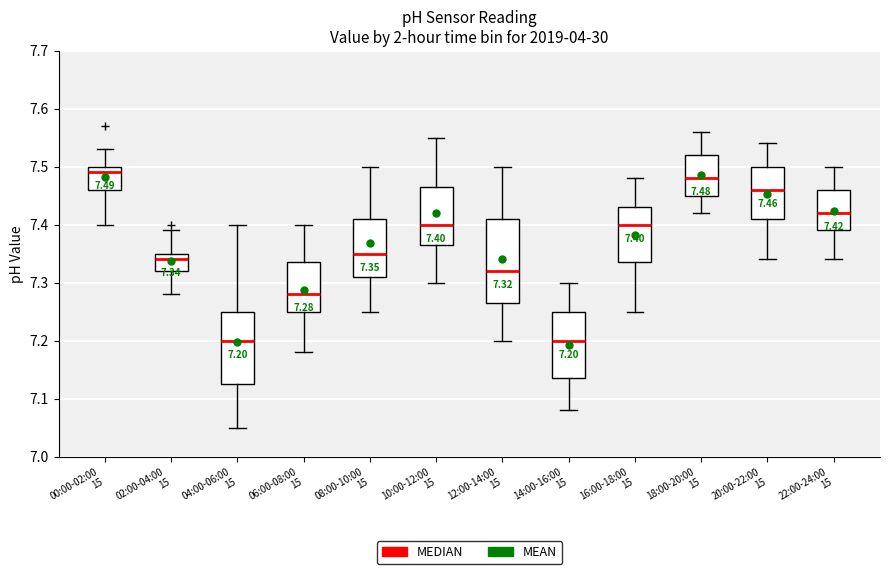

Comparing the boxes themselves (not the whiskers), which one is the tallest?

12:00-14:00 15